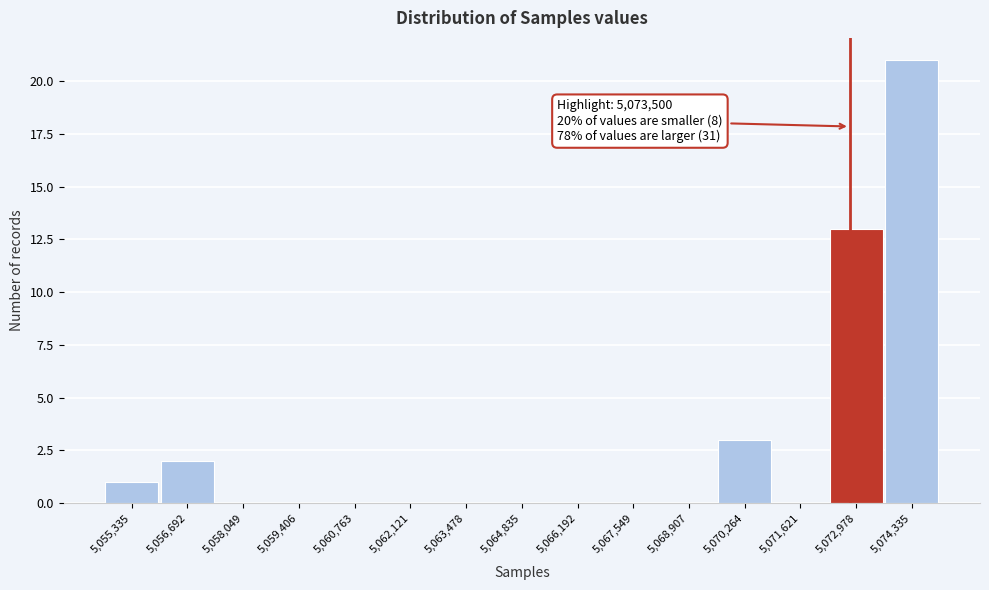

Reading left to right, extract all data points from this chart.

5,055,335=1	5,056,692=2	5,058,049=0	5,059,406=0	5,060,763=0	5,062,121=0	5,063,478=0	5,064,835=0	5,066,192=0	5,067,549=0	5,068,907=0	5,070,264=3	5,071,621=0	5,072,978=13	5,074,335=21